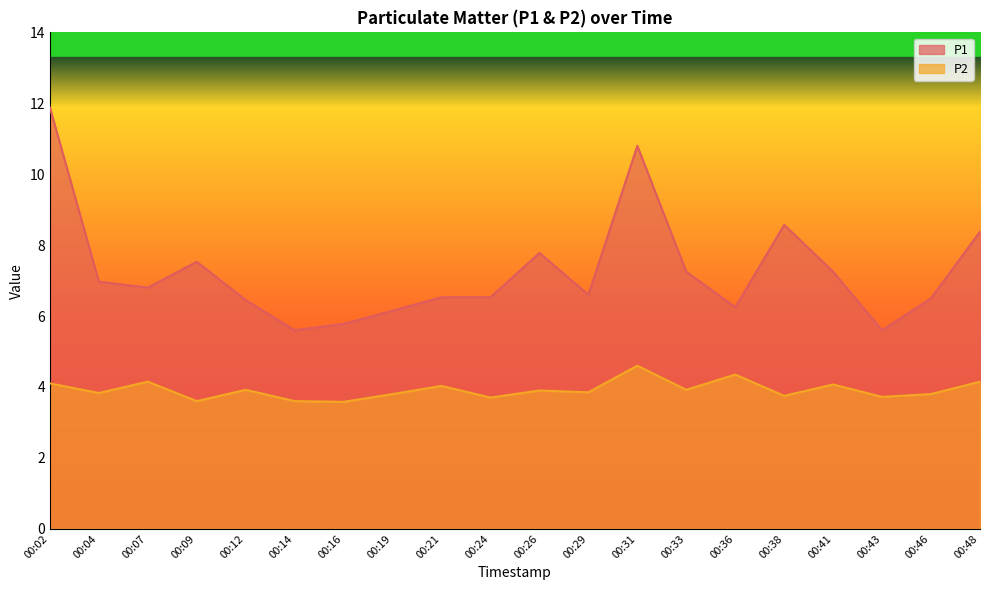

What is the value of the P2 point at the 19th from the left?

3.8